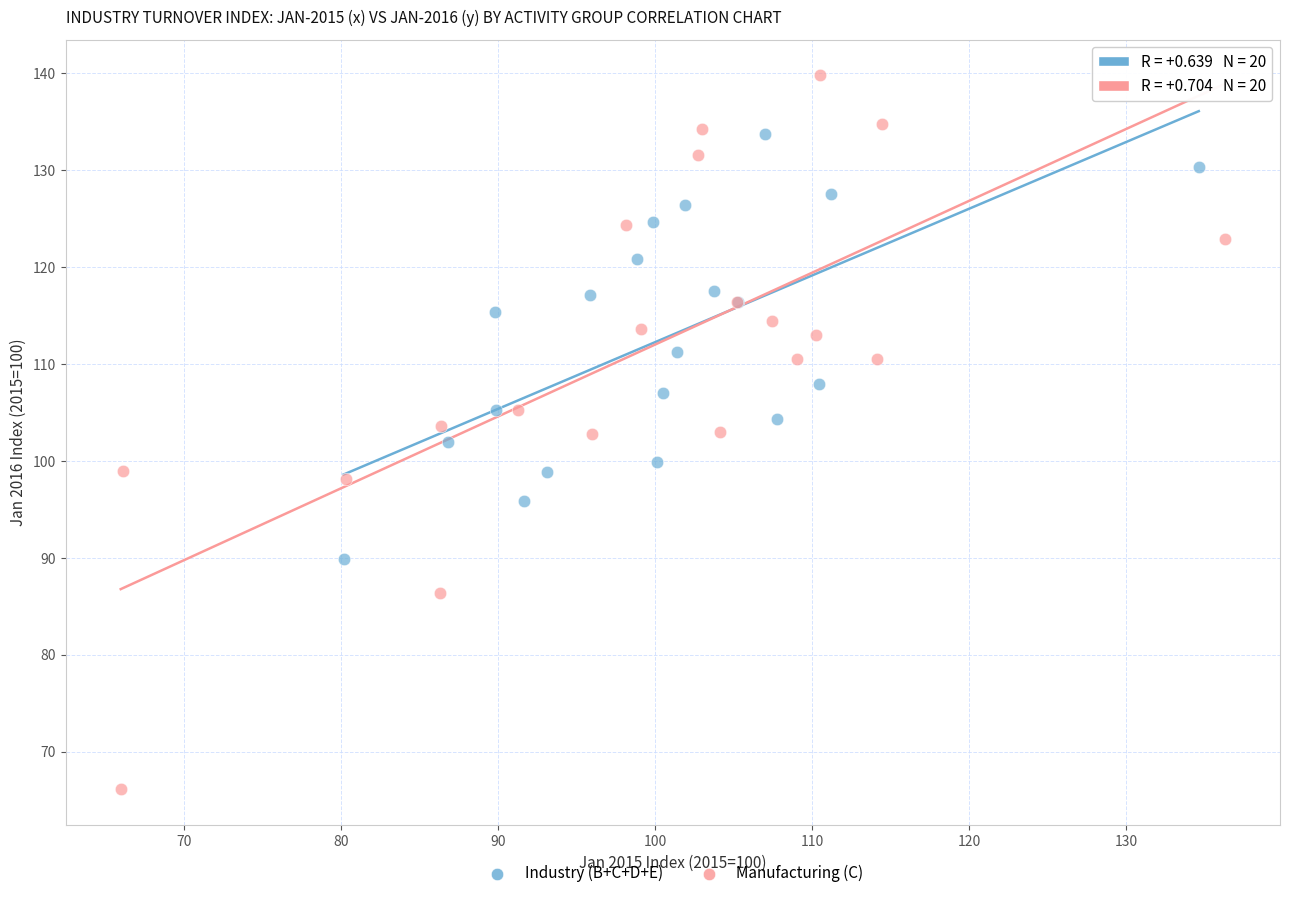

Which series contains the highest Y value?

Manufacturing (C)